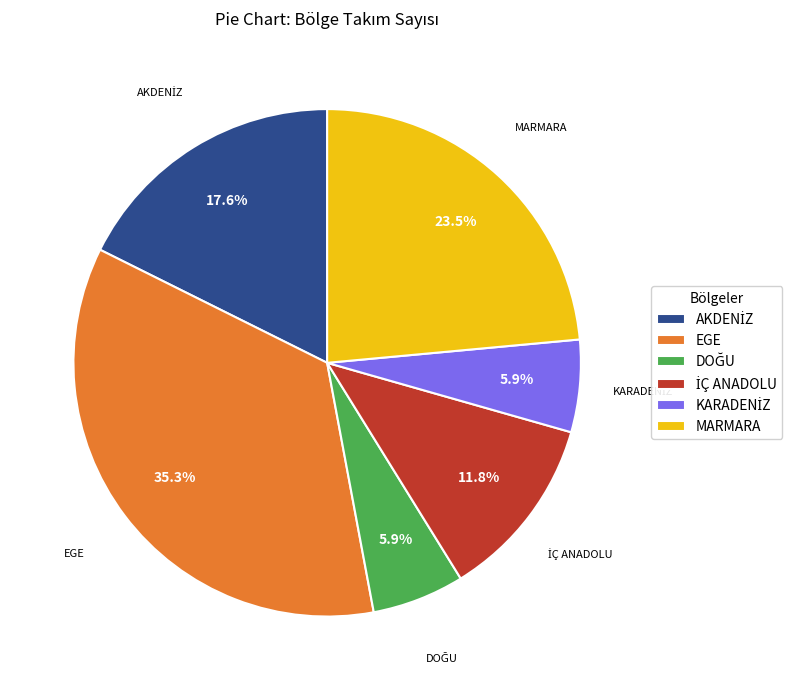

What percentage is NOT represented by EGE?

64.7%